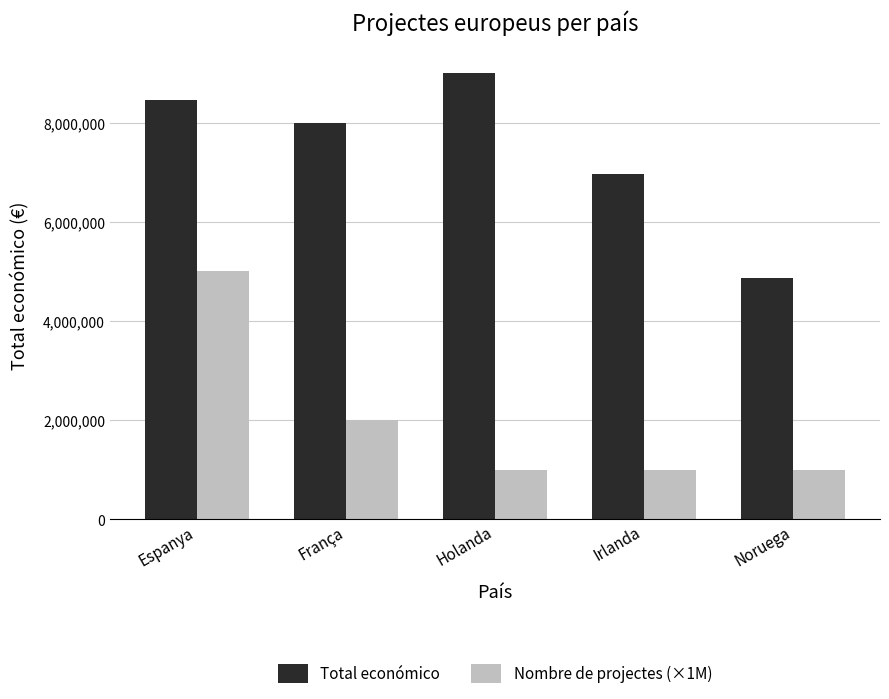

What is the label of the 3rd bar from the right?

Holanda